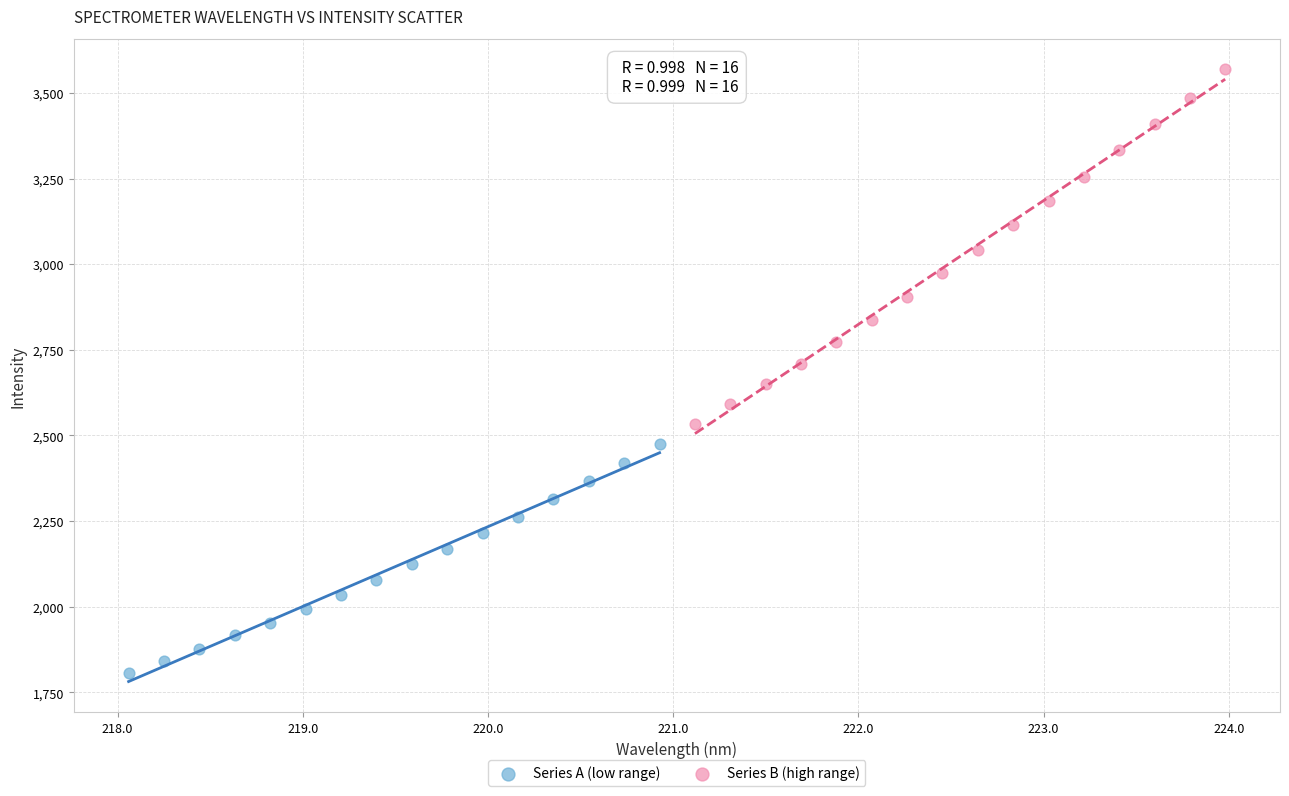

Which series contains the highest Y value?

Series B (high range)